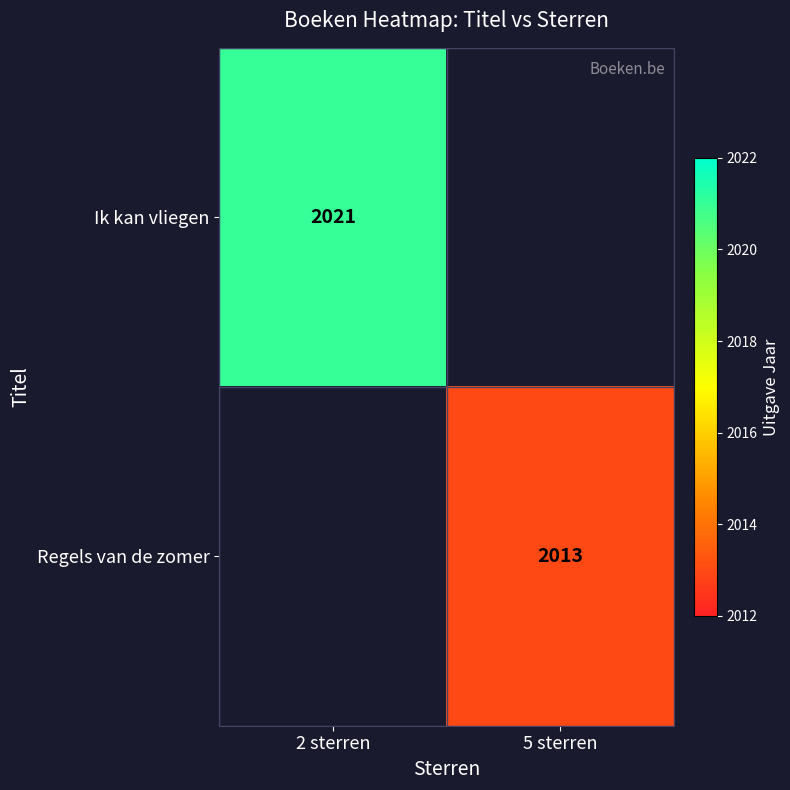

The value of Regels van de zomer at 5 sterren is 2822. True or false?

False